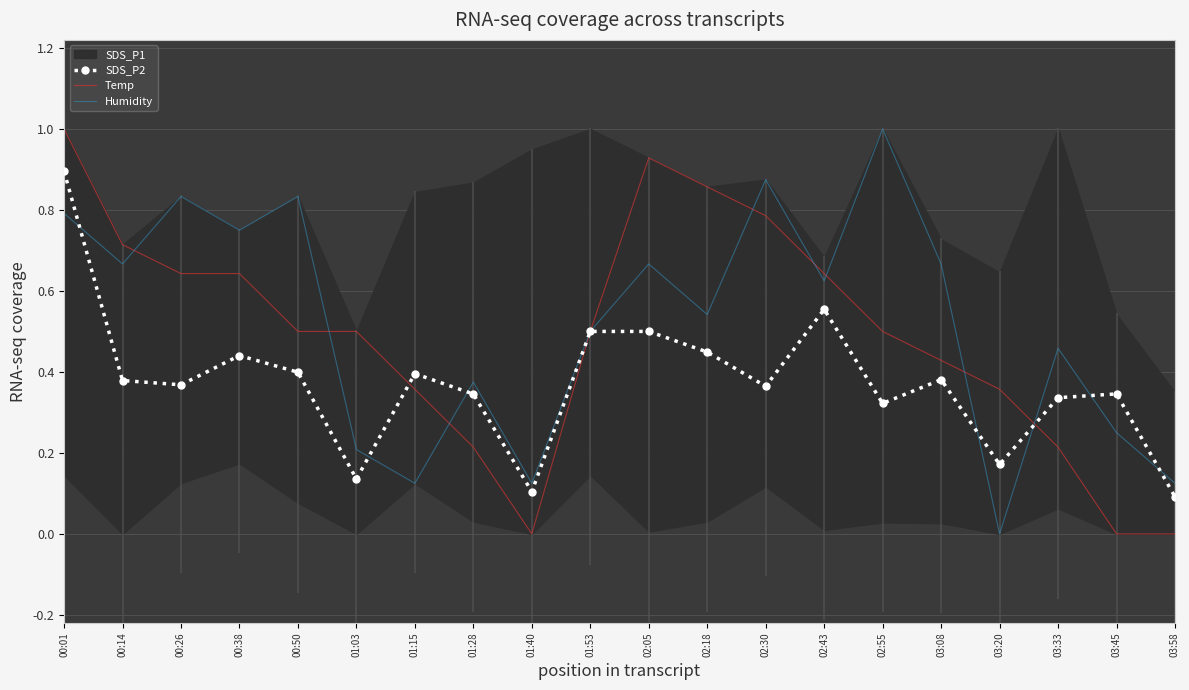

At how many categories does at least one series exceed 0?

20